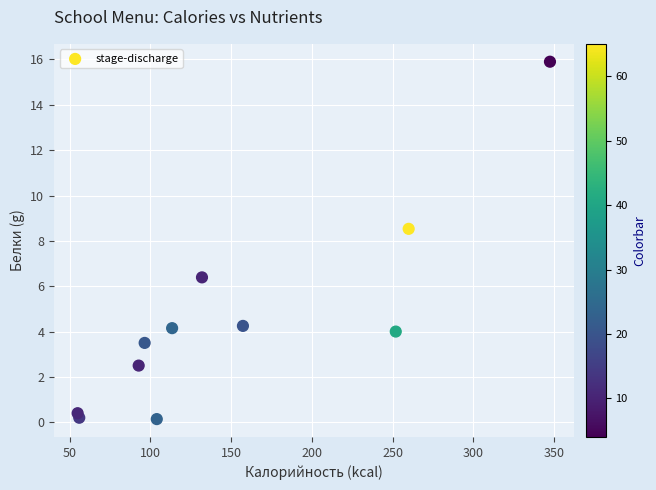

What Y value in the scatter plot is closest to 8?

8.5